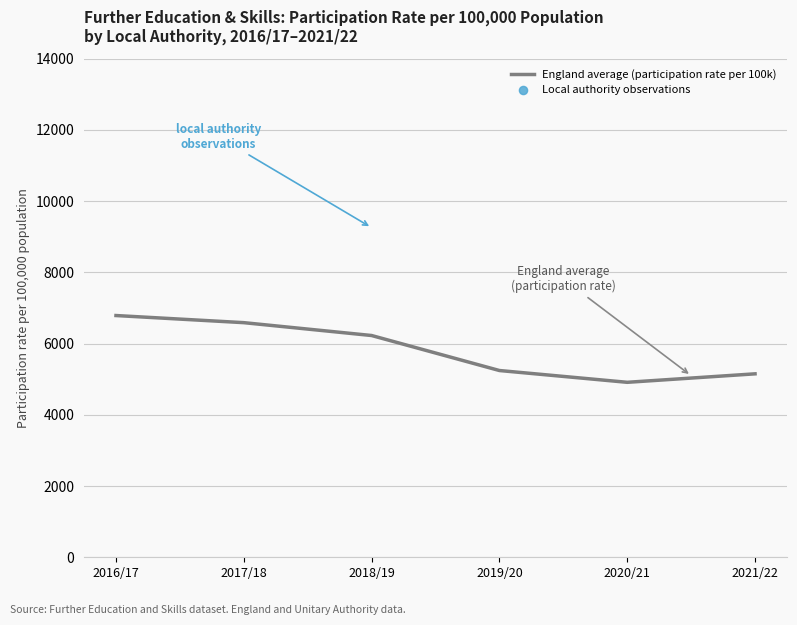

Between 2019/20 and 2017/18, which is larger?

2017/18